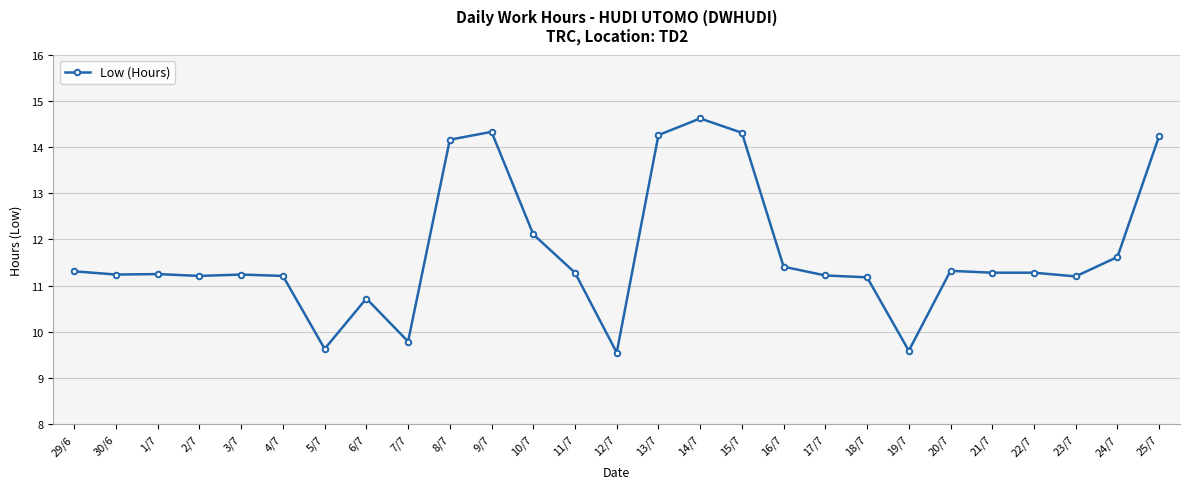

What is the average value?

11.7